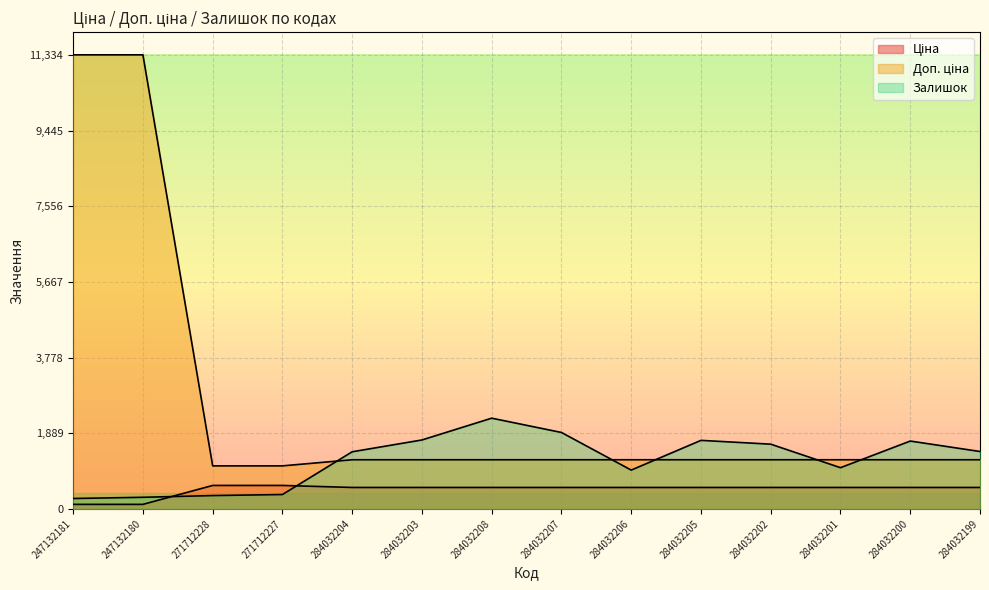

Reading left to right, what are all the values shown in this chart?

Ціна: 247132181=113.3	247132180=113.3	271712228=586.0	271712227=586.0	284032204=535.4	284032203=535.4	284032208=535.4	284032207=535.4	284032206=535.4	284032205=535.4	284032202=535.4	284032201=535.4	284032200=535.4	284032199=535.4
Доп. ціна: 247132181=11334.0	247132180=11334.0	271712228=1074.5	271712227=1074.5	284032204=1227.2	284032203=1227.2	284032208=1227.2	284032207=1227.2	284032206=1227.2	284032205=1227.2	284032202=1227.2	284032201=1227.2	284032200=1227.2	284032199=1227.2
Залишок: 247132181=260.0	247132180=290.0	271712228=333.0	271712227=359.0	284032204=1426.0	284032203=1721.0	284032208=2265.0	284032207=1908.0	284032206=969.0	284032205=1711.0	284032202=1616.0	284032201=1029.0	284032200=1694.0	284032199=1433.0